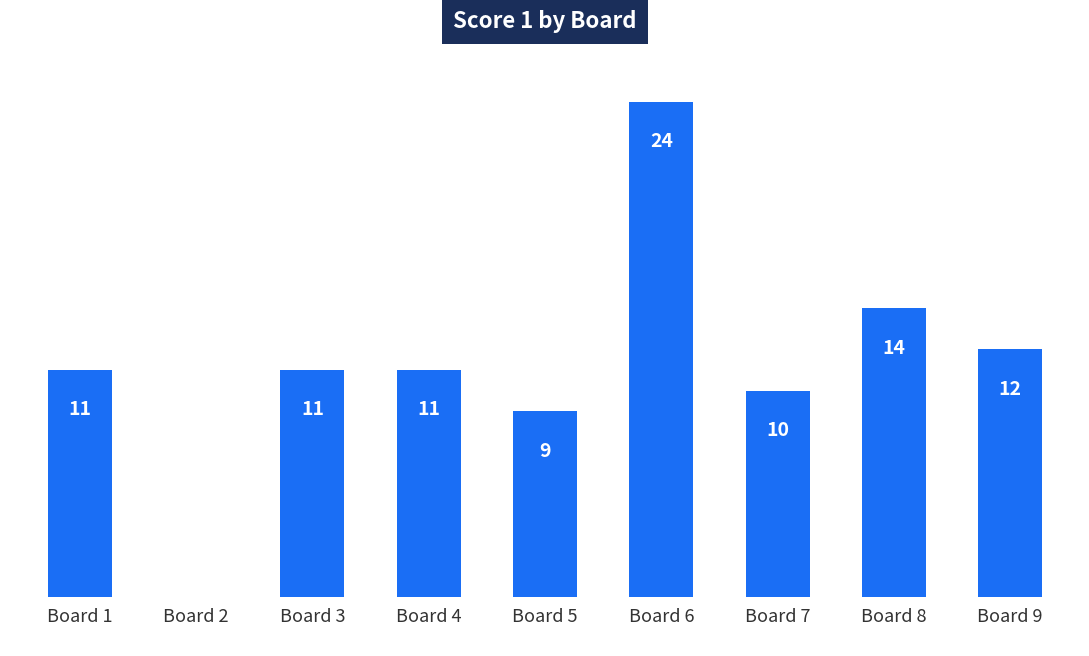

The value at Board 2 is 0. True or false?

True